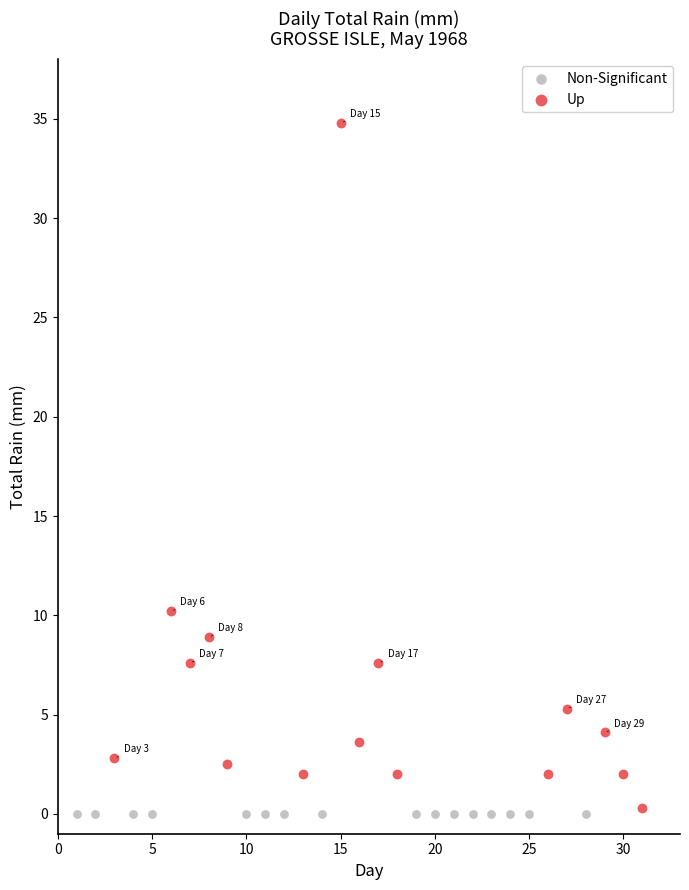

Which series contains the highest Y value?

Up